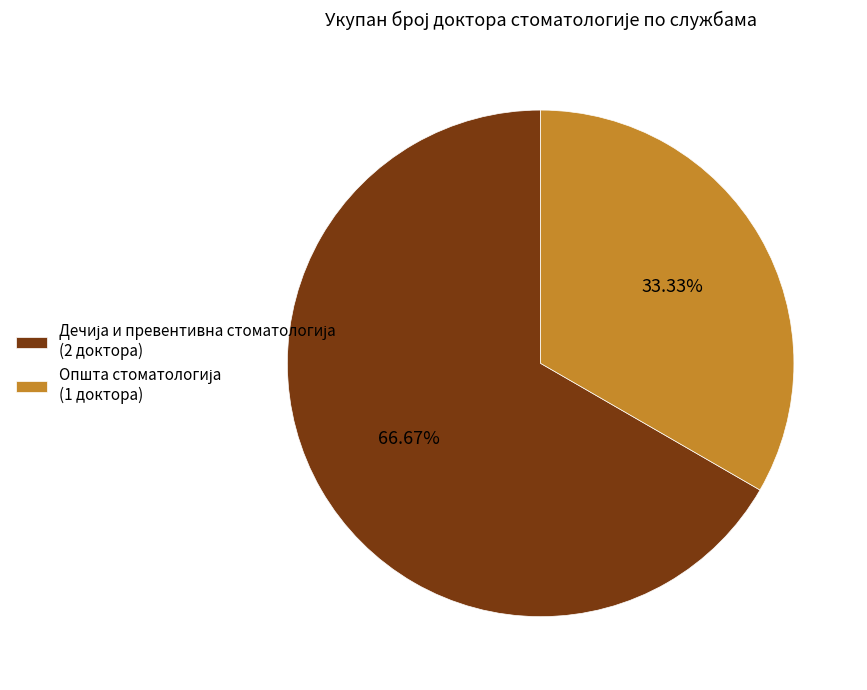

Is there a majority slice in this chart?

Yes